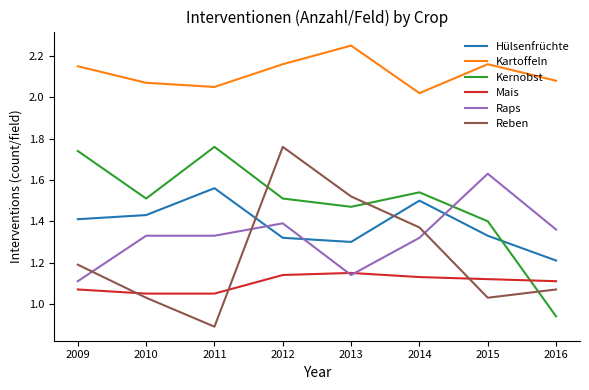

At which category does the chart reach its peak across all series?

2013